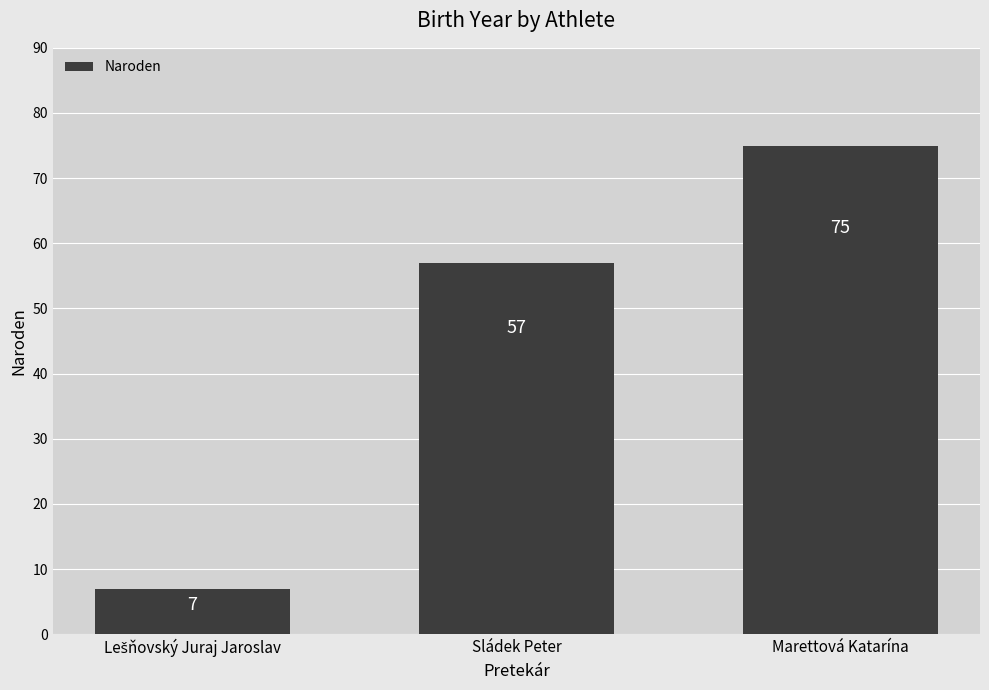

What is the difference between the maximum and second lowest values?

18